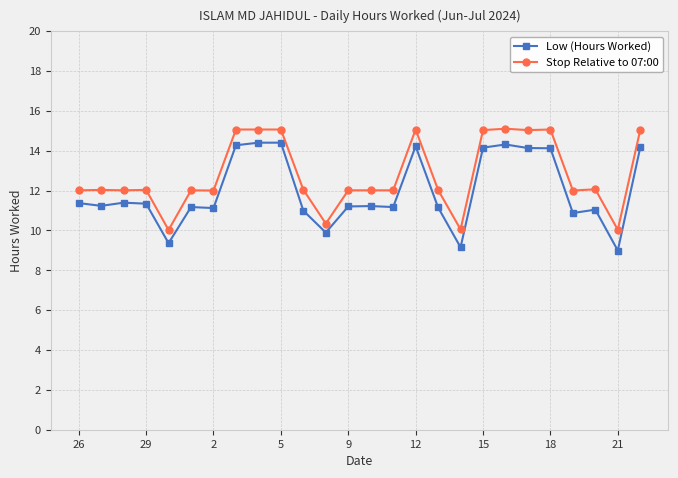

Which series has the largest total across all categories?

Stop Relative to 07:00